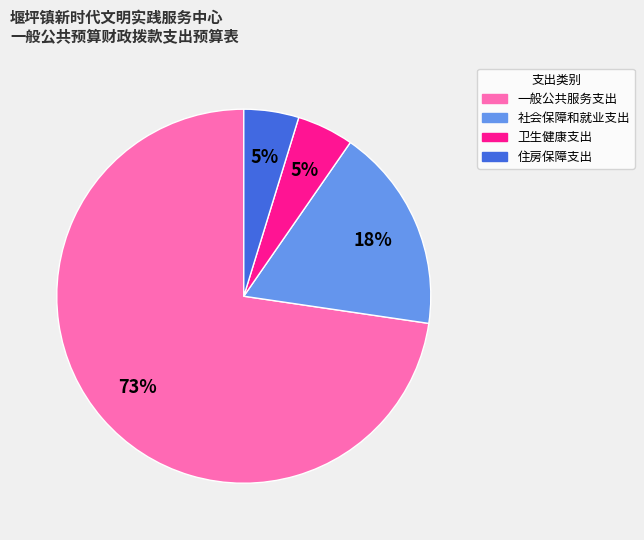

Does 一般公共服务支出 represent more than half of the total?

Yes